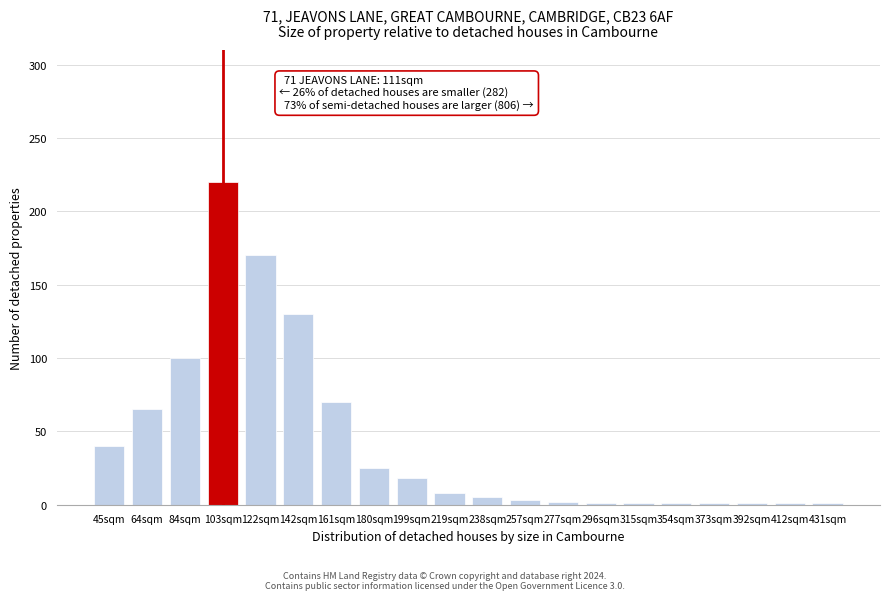

What is the sum of the values at 84sqm and 45sqm?

140